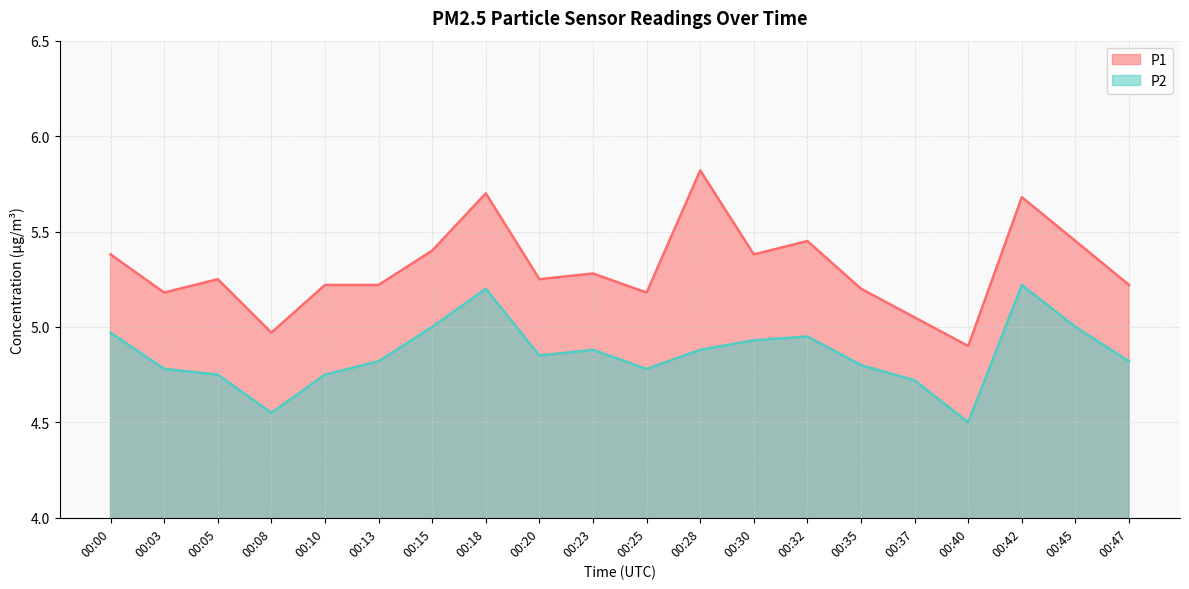

At which category does P1 reach its first local valley?

00:03